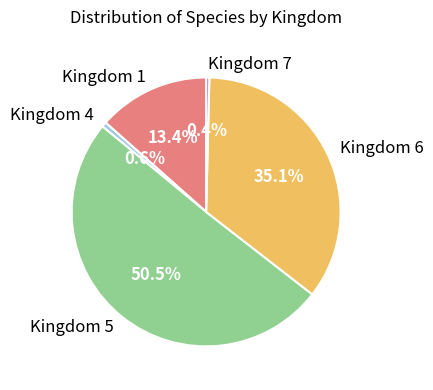

Between Kingdom 6 and Kingdom 7, which is larger?

Kingdom 6